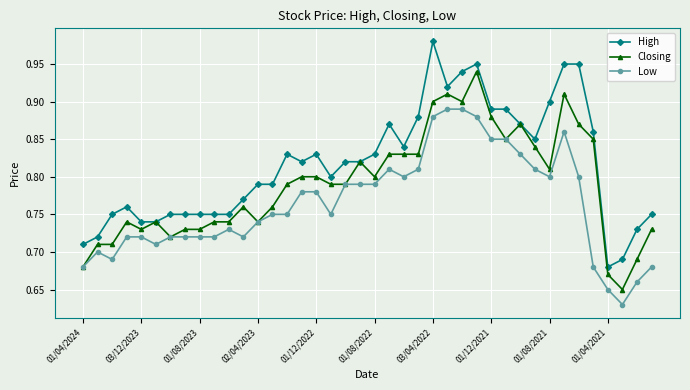

How many lines are shown in the chart?

3